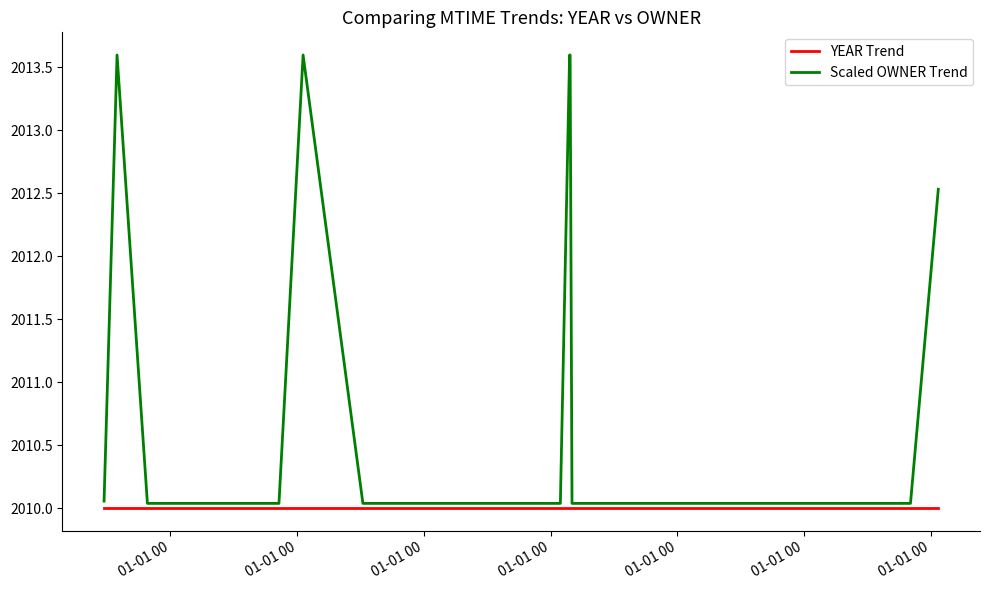

Which series has the widest spread of values?

Scaled OWNER Trend